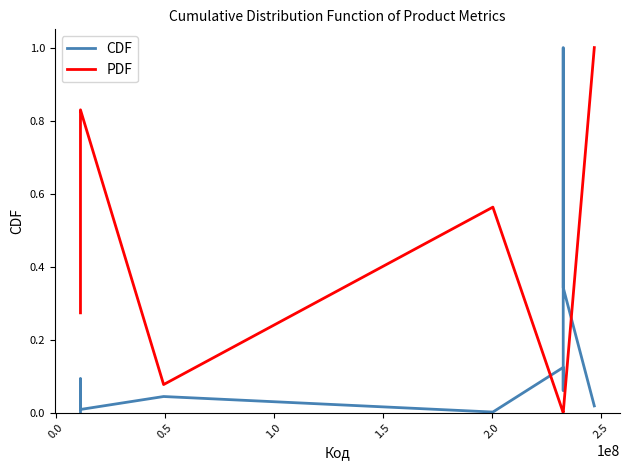

What is the difference between the maximum and minimum values in the CDF series?

1.0